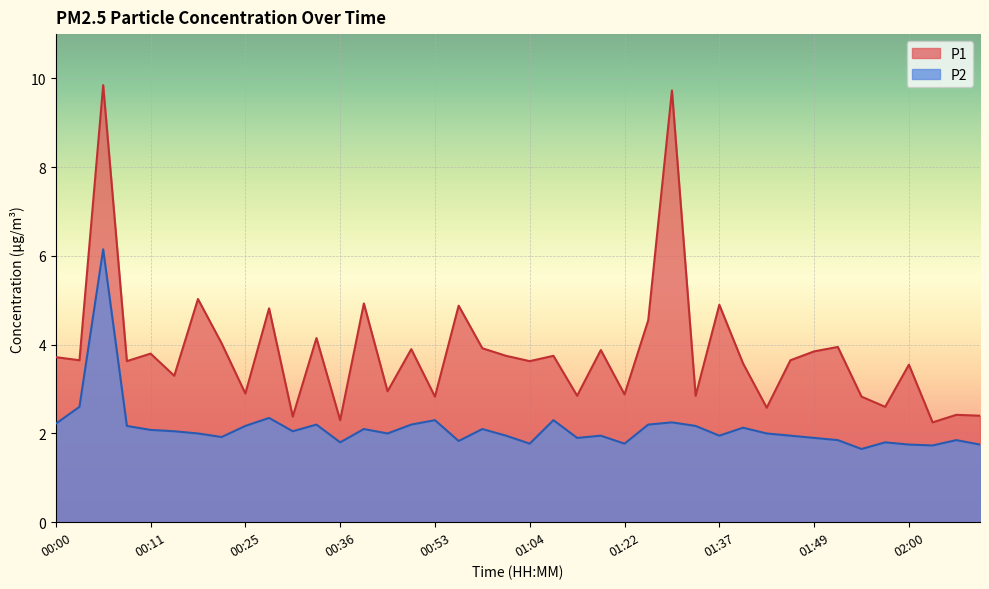

At which label is P2 closest to 3?

00:03